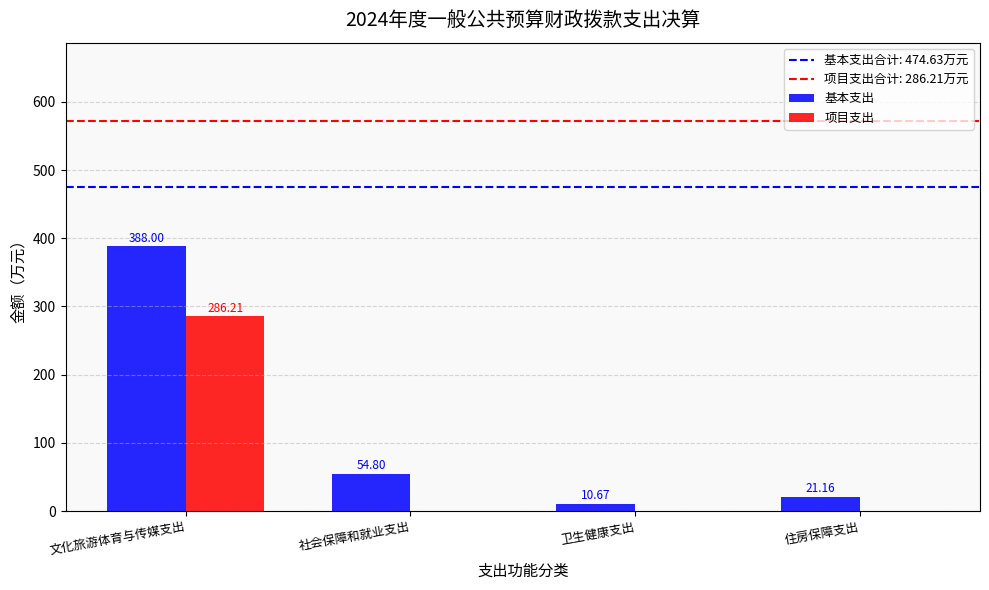

Between 社会保障和就业支出 and 住房保障支出, which series saw the biggest shift?

基本支出